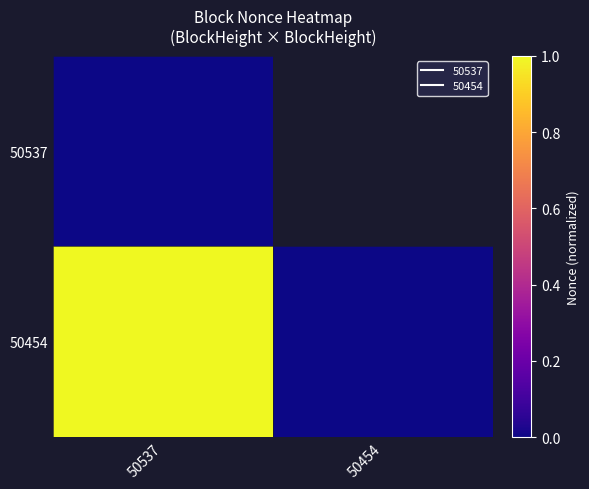

What is the average value of the 50454 series?

0.5